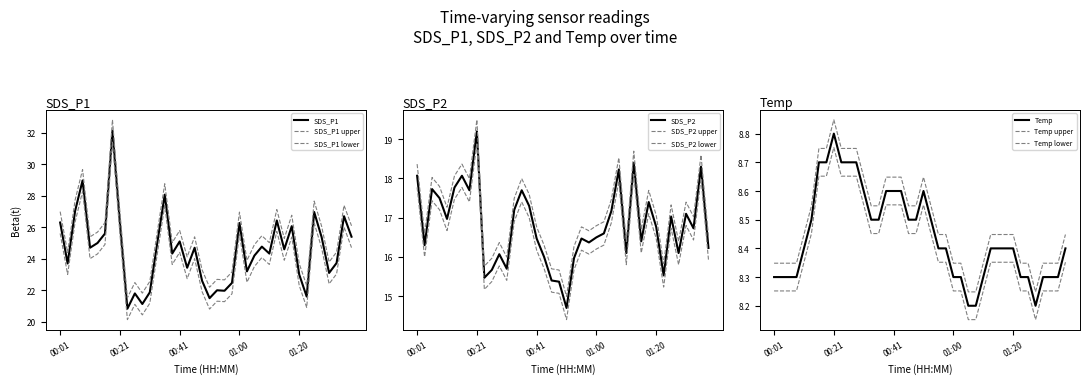

True or false: SDS_P2 and SDS_P1 intersect in this chart.

False